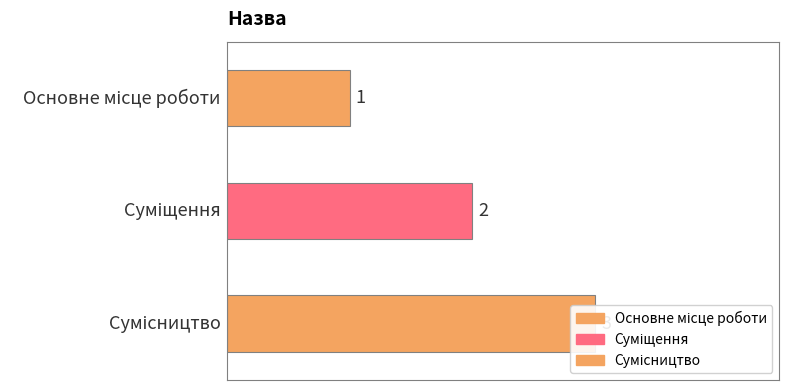

Is it true that the value at Сумісництво is 2?

False